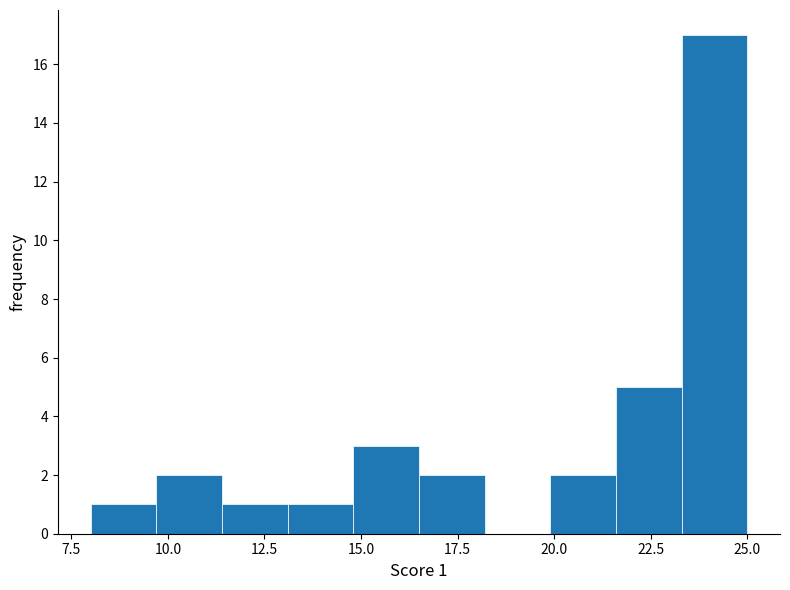

Around what value on the x-axis is the tallest bar? Give the approximate position of its centre, as read against the axis.

24.0